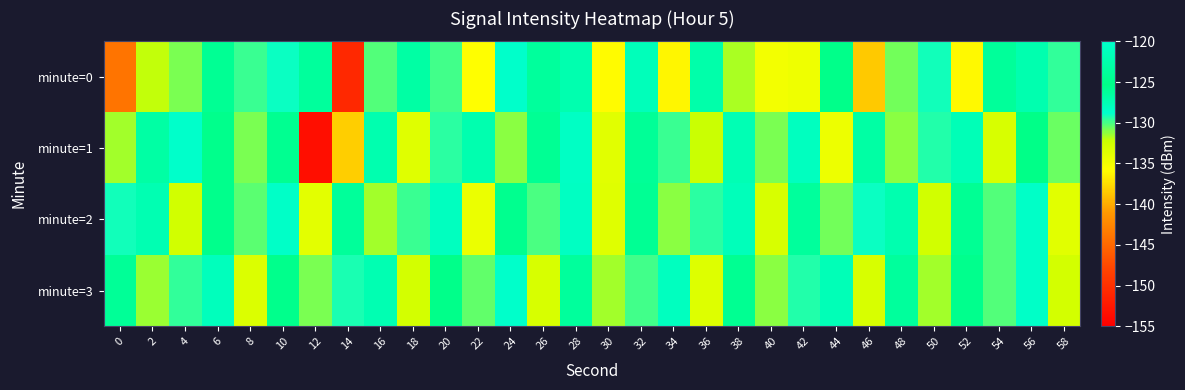

Reading left to right, transcribe all the data shown in this chart.

minute=0: 0=-144.0	2=-132.1	4=-130.9	6=-126.0	8=-129.7	10=-129.0	12=-126.3	14=-150.9	16=-130.2	18=-126.7	20=-129.9	22=-135.8	24=-128.7	26=-126.3	28=-127.3	30=-135.9	32=-121.5	34=-136.2	36=-127.0	38=-131.6	40=-135.0	42=-134.7	44=-125.2	46=-138.6	48=-130.7	50=-129.1	52=-136.1	54=-126.3	56=-127.4	58=-129.7
minute=1: 0=-131.5	2=-126.8	4=-128.7	6=-125.5	8=-130.9	10=-124.6	12=-153.5	14=-138.2	16=-122.2	18=-133.6	20=-129.5	22=-127.3	24=-131.2	26=-125.9	28=-128.4	30=-133.7	32=-126.1	34=-129.8	36=-132.3	38=-127.6	40=-130.9	42=-128.2	44=-134.5	46=-126.8	48=-131.1	50=-129.4	52=-127.7	54=-133.0	56=-125.3	58=-130.6
minute=2: 0=-129.1	2=-127.4	4=-132.7	6=-125.0	8=-130.3	10=-128.6	12=-133.9	14=-126.2	16=-131.5	18=-129.8	20=-128.1	22=-134.4	24=-125.7	26=-130.0	28=-128.3	30=-133.6	32=-125.9	34=-131.2	36=-129.5	38=-127.8	40=-133.1	42=-126.4	44=-130.7	46=-129.0	48=-127.3	50=-132.6	52=-125.9	54=-130.2	56=-128.5	58=-133.8
minute=3: 0=-126.1	2=-131.4	4=-129.7	6=-128.0	8=-133.3	10=-125.6	12=-130.9	14=-129.2	16=-127.5	18=-132.8	20=-125.1	22=-130.4	24=-128.7	26=-133.0	28=-126.3	30=-131.6	32=-129.9	34=-128.2	36=-133.5	38=-125.8	40=-131.1	42=-129.4	44=-127.7	46=-133.0	48=-126.3	50=-131.6	52=-124.9	54=-130.2	56=-128.5	58=-132.8